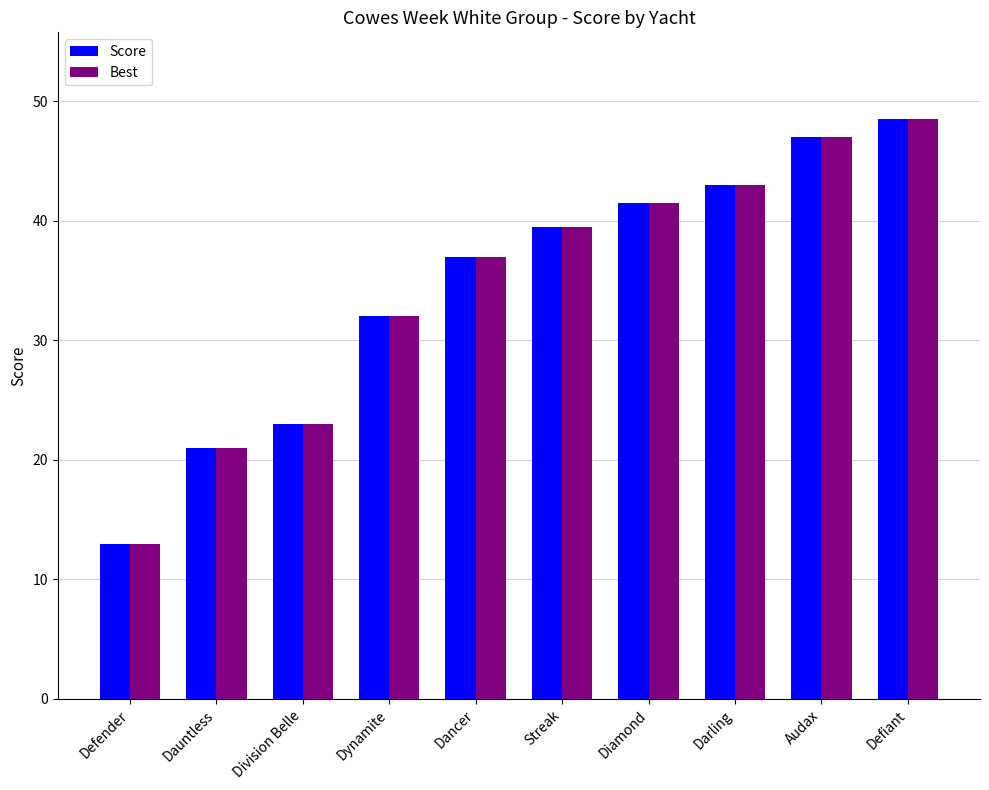

Rank the categories by Score value from lowest to highest.

Defender, Dauntless, Division Belle, Dynamite, Dancer, Streak, Diamond, Darling, Audax, Defiant